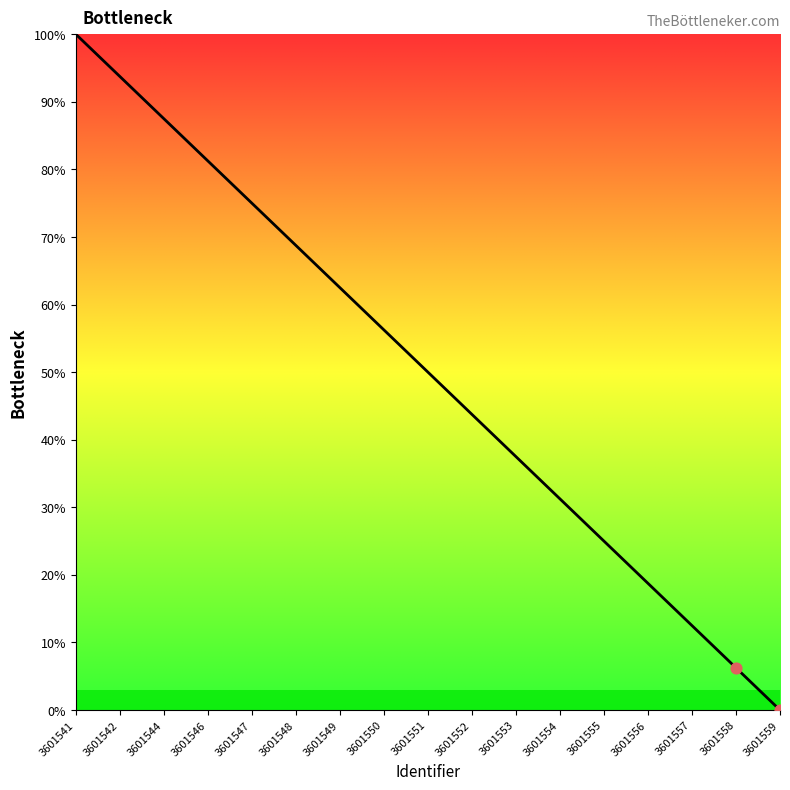

Which has a higher value, 3601558 or 3601554?

3601554